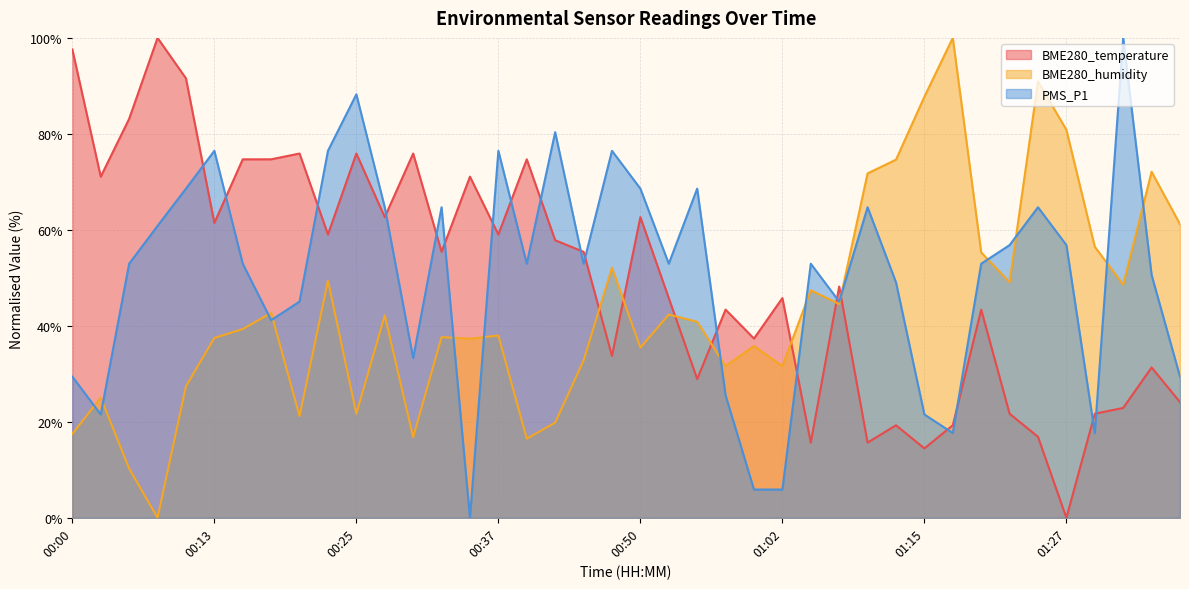

Which series has the largest range (max minus min)?

BME280_temperature